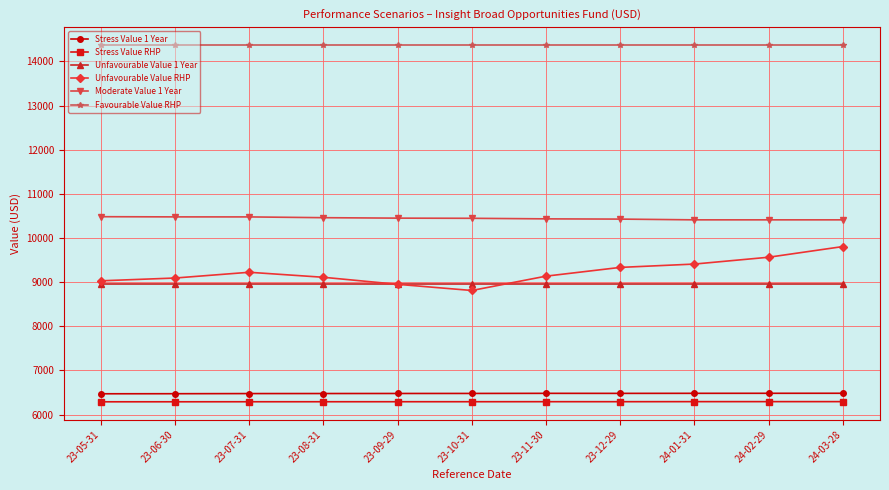

At 24-02-29, list the series in order from smallest to largest.

Stress Value RHP, Stress Value 1 Year, Unfavourable Value 1 Year, Unfavourable Value RHP, Moderate Value 1 Year, Favourable Value RHP